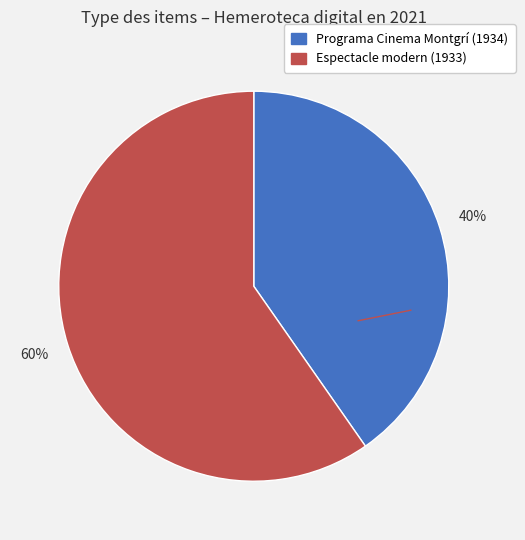

Which slice is the smallest?

Programa Cinema Montgrí (1934)